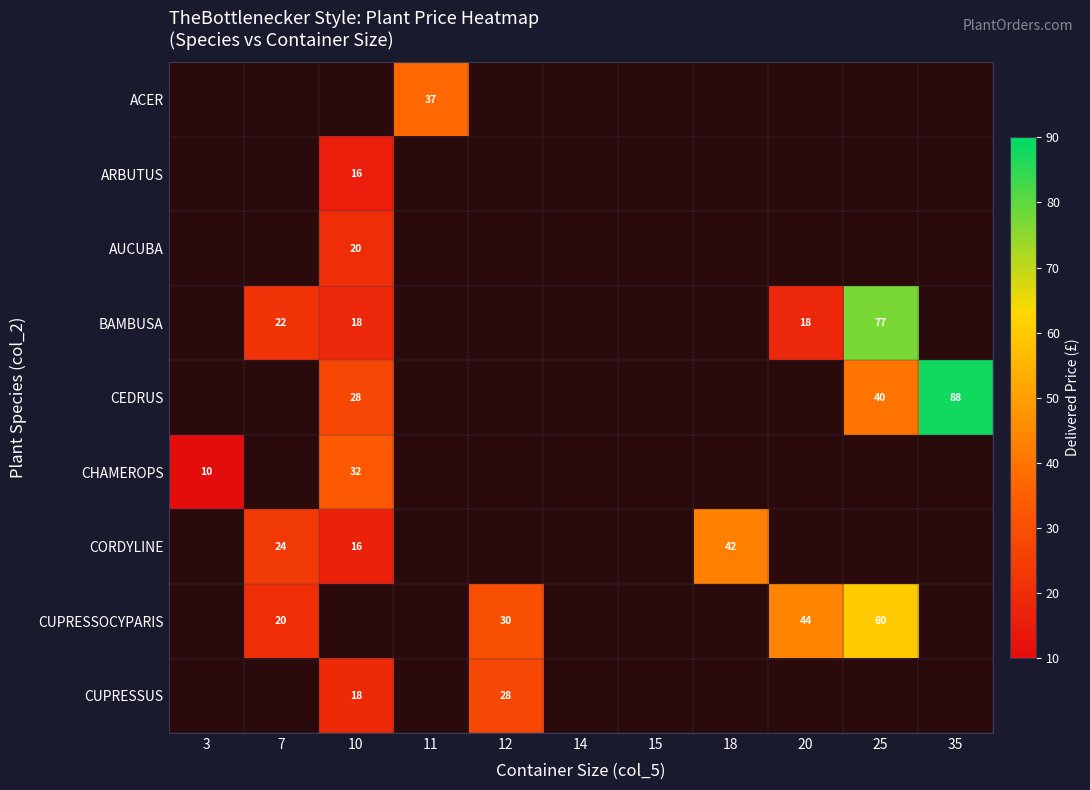

True or false: CORDYLINE has a value of 70 at 18.

False